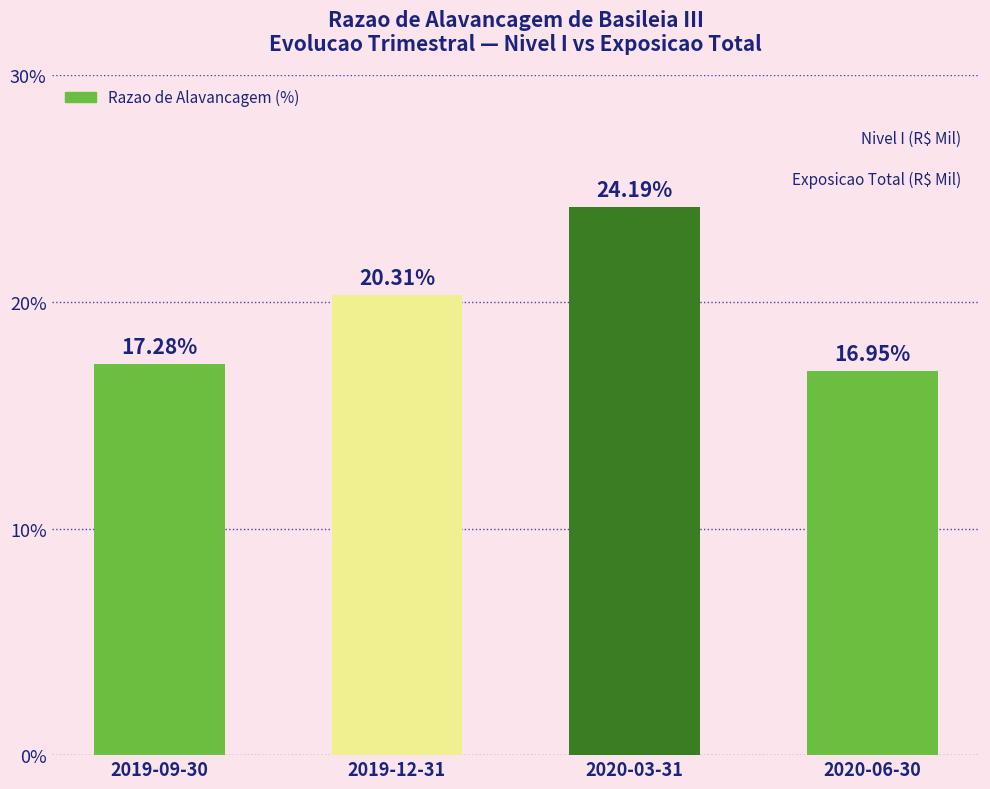

At which label does the data first exceed 20?

2019-12-31